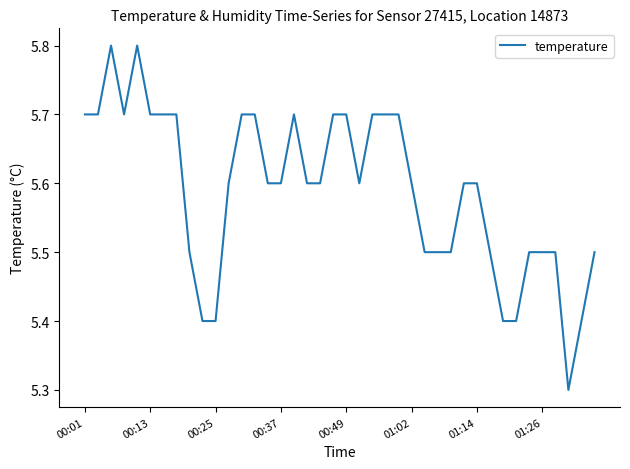

What is the difference between the maximum and minimum values?

0.5